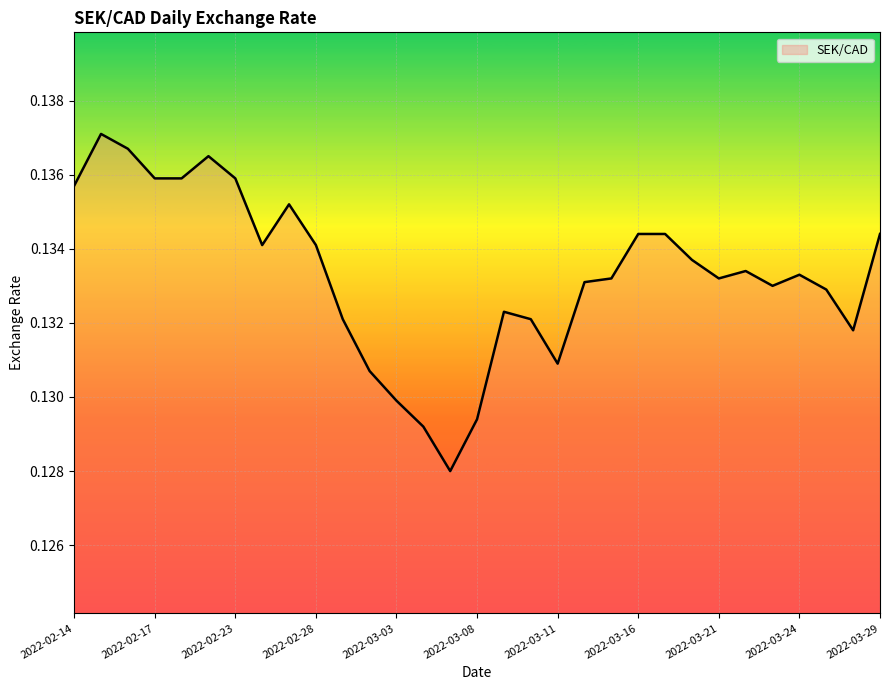

How many lines are shown in the chart?

1